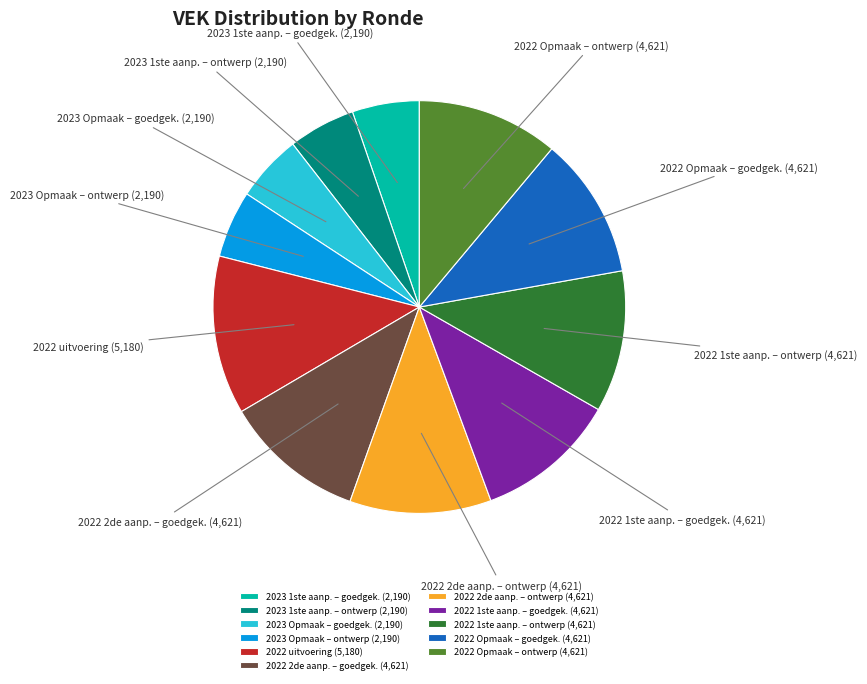

Combined, do 2022 1ste aanp. – goedgek. and 2023 1ste aanp. – ontwerp account for over 50%?

No